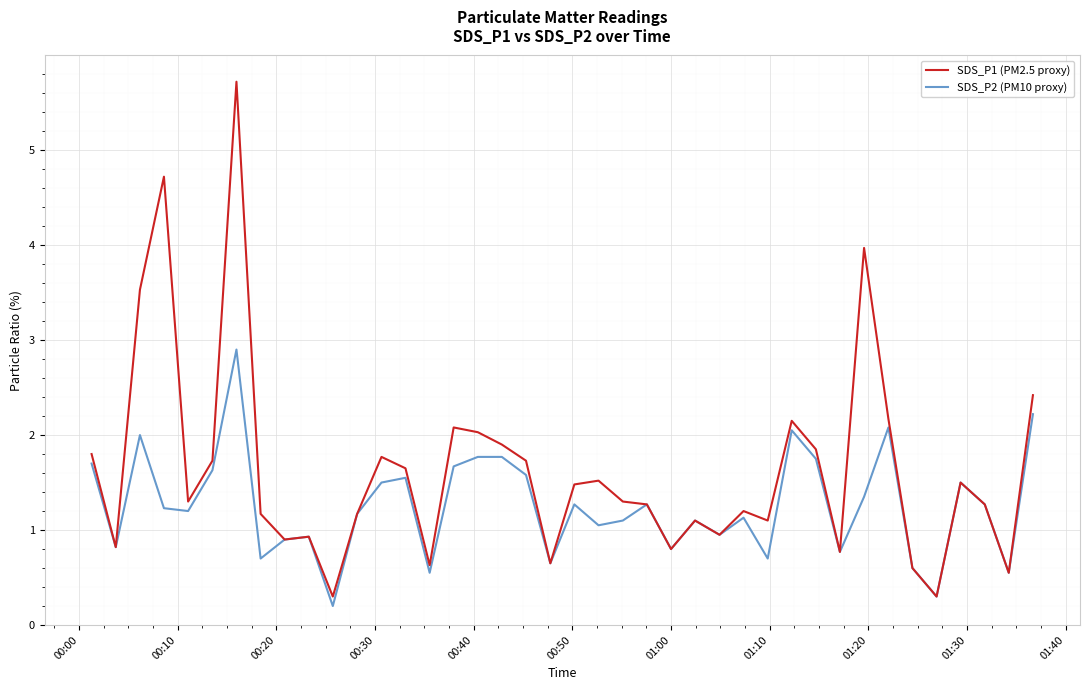

What is the smallest value displayed?

0.2